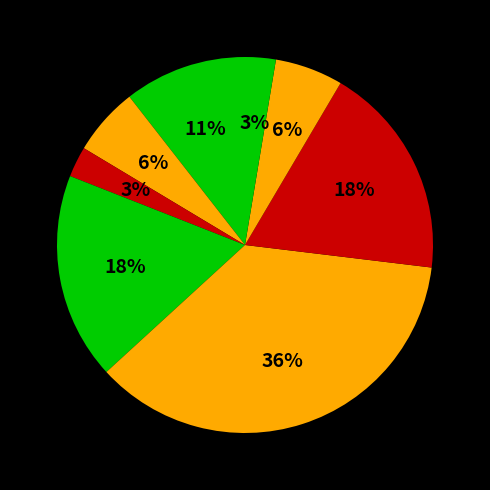

Does any single category account for the majority?

No